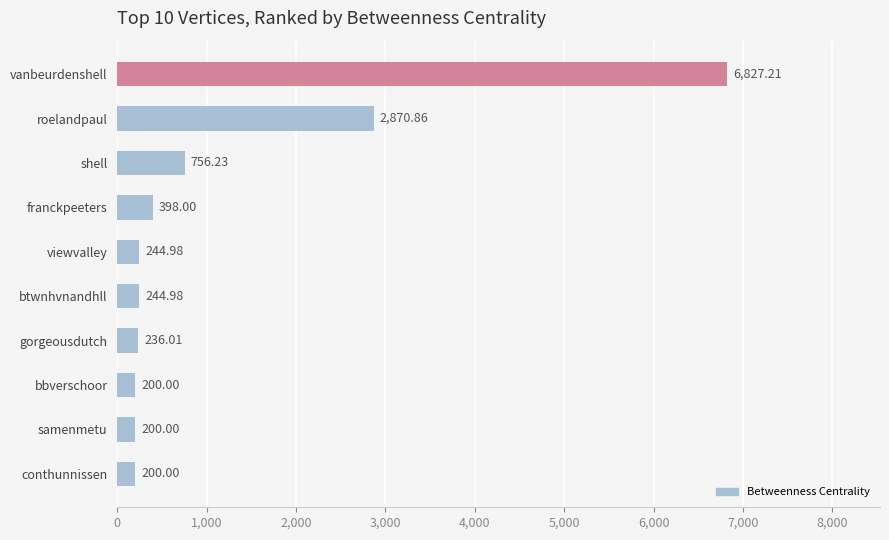

What is the label of the 4th bar from the top?

franckpeeters